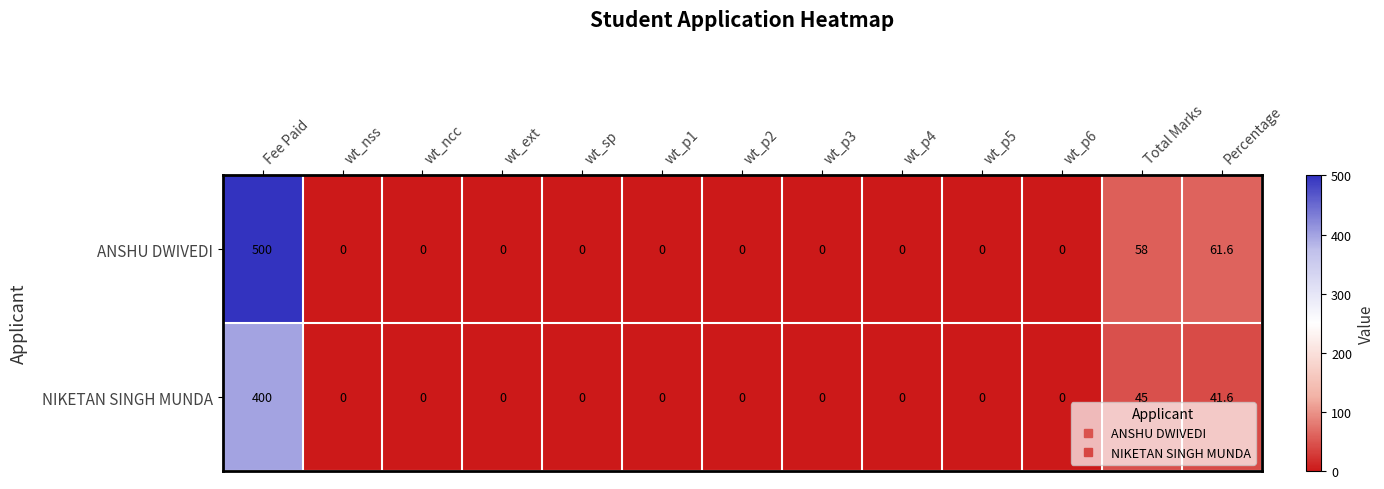

Count the number of categories in the chart.

13